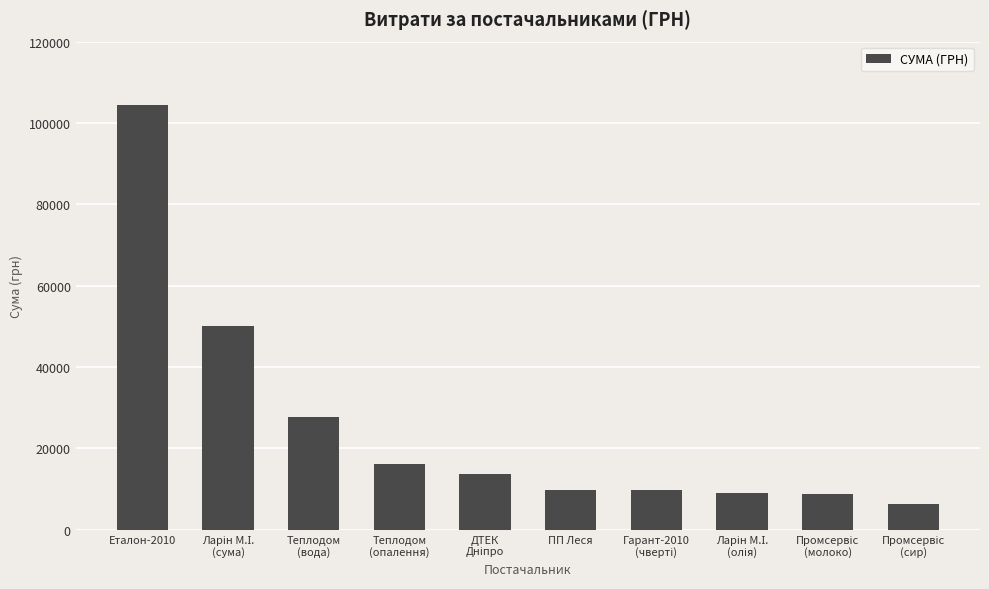

What is the label of the 6th bar from the left?

ПП Леся